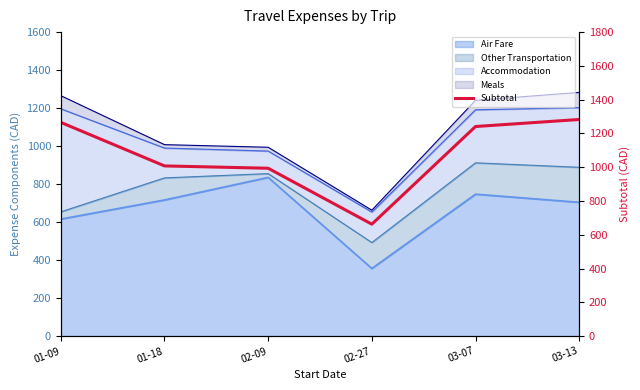

How many lines are shown in the chart?

1